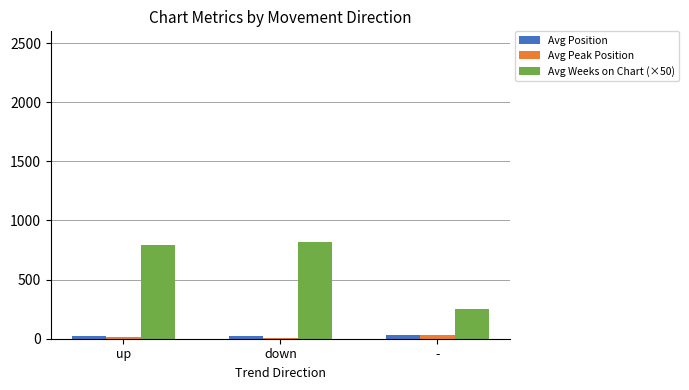

At which label does Avg Weeks on Chart (×50) reach its minimum?

-